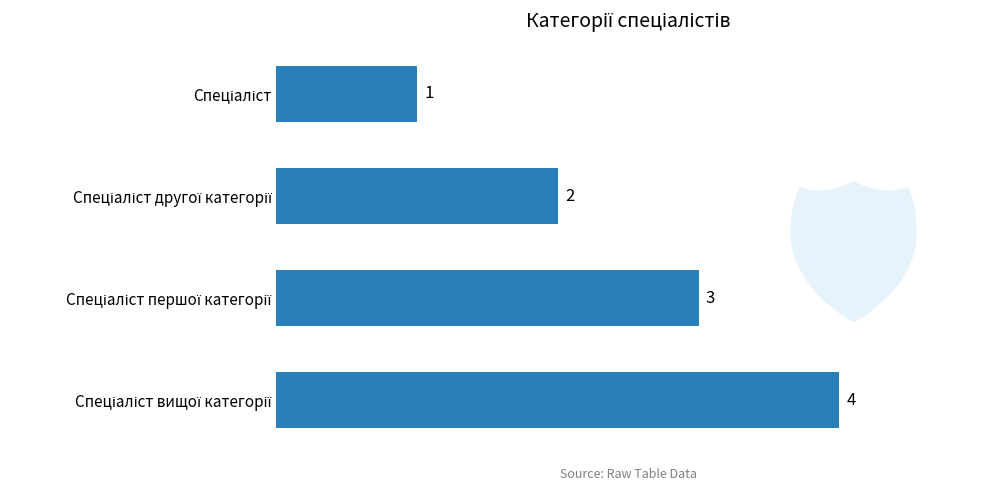

Count the values in the range 2 to 4.

3